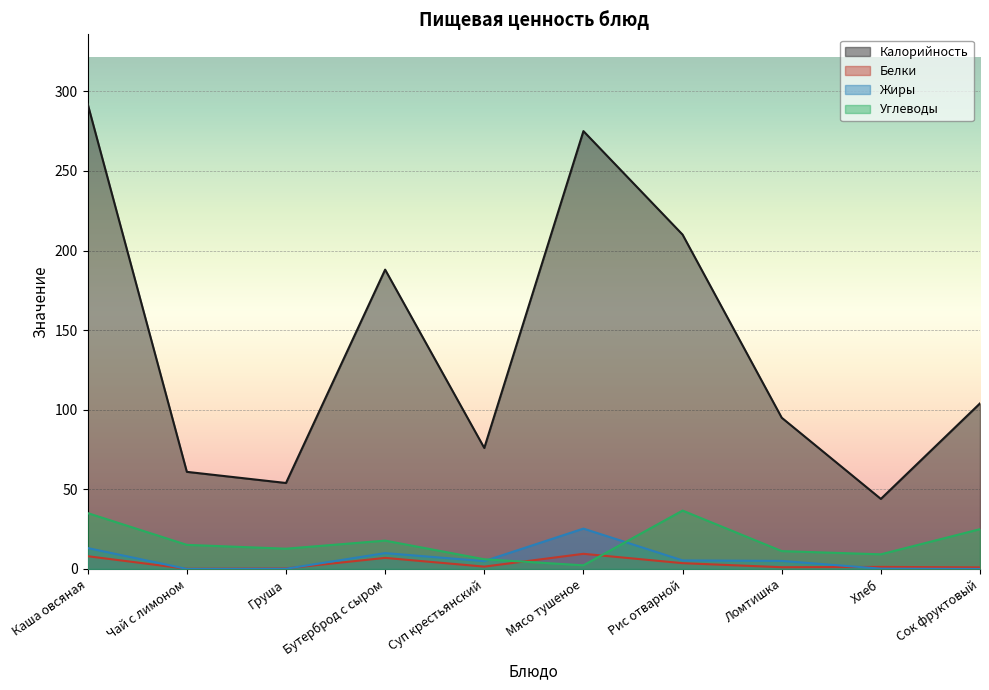

What is the difference between the Белки values at Чай с лимоном and Груша?

0.3